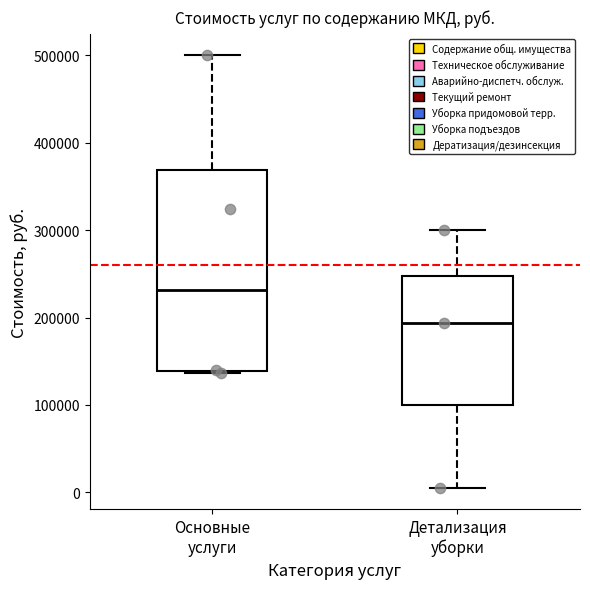

Reading left to right, transcribe this box plot: for each box, give where its median line is, the range the box spans, and where its two whiskers end, as read against the y-axis. The values are not printed on the chart, so give them approximately, as read against the axis.

Основные услуги: median 230000, box 140000 to 370000, whiskers 140000 to 500000
Детализация уборки: median 190000, box 100000 to 250000, whiskers 10000 to 300000